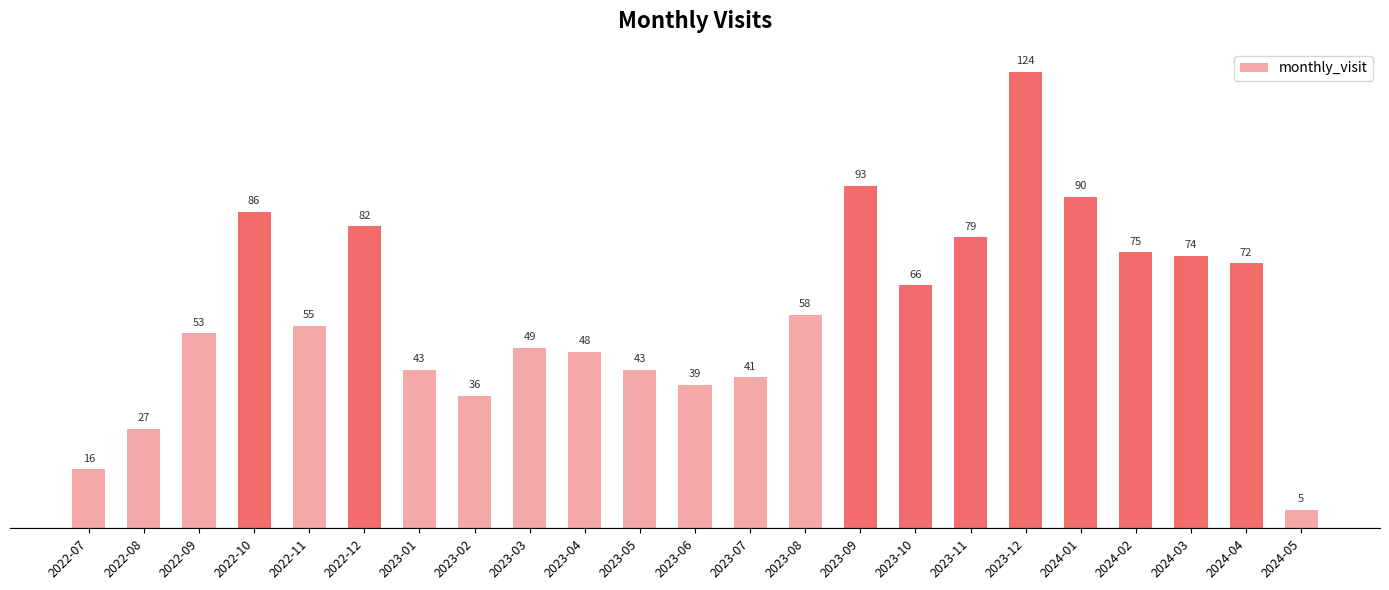

What is the difference between the values at 2023-11 and 2023-09?

14